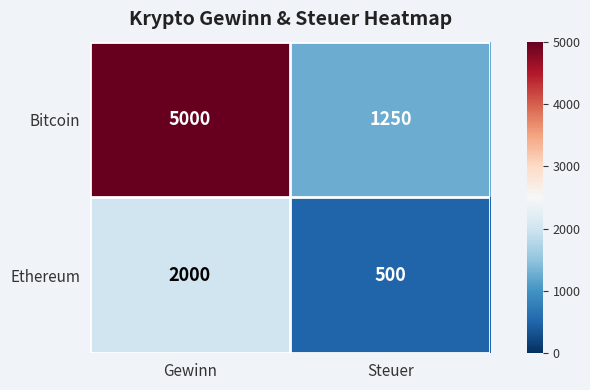

What is the difference between the maximum and minimum values in the Ethereum series?

1500